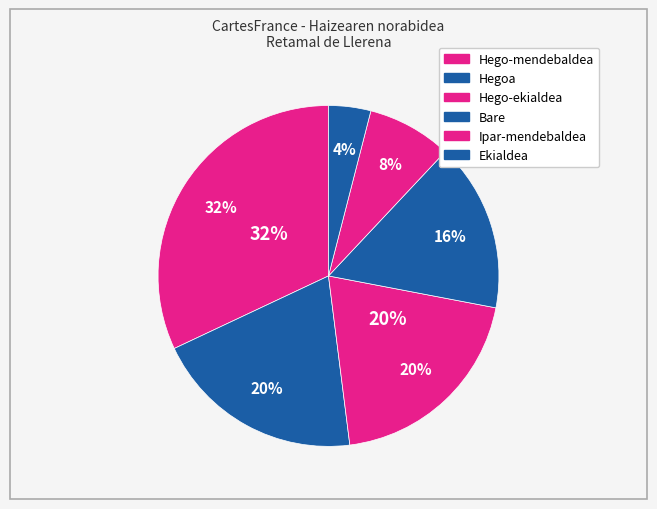

Which slice is the smallest?

Ekialdea